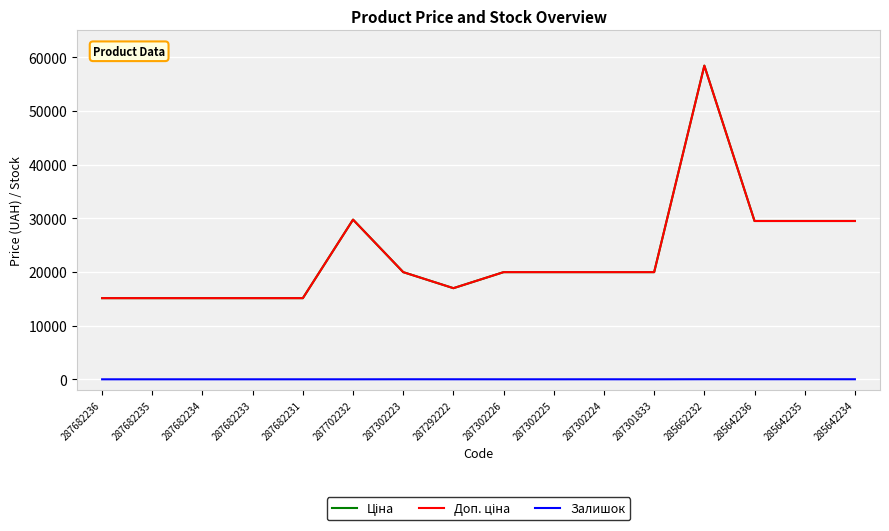

Which category has the lowest value in the Ціна series?

287682236